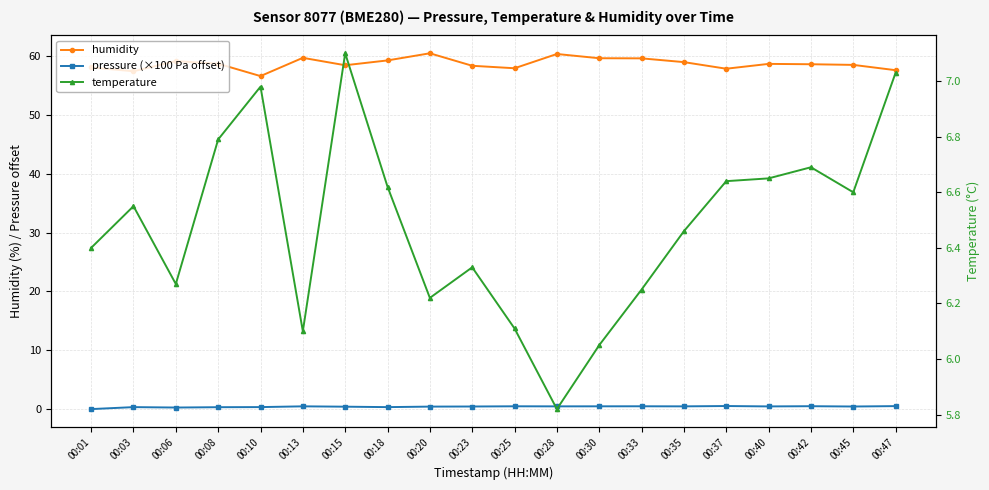

Which series has the largest range (max minus min)?

humidity